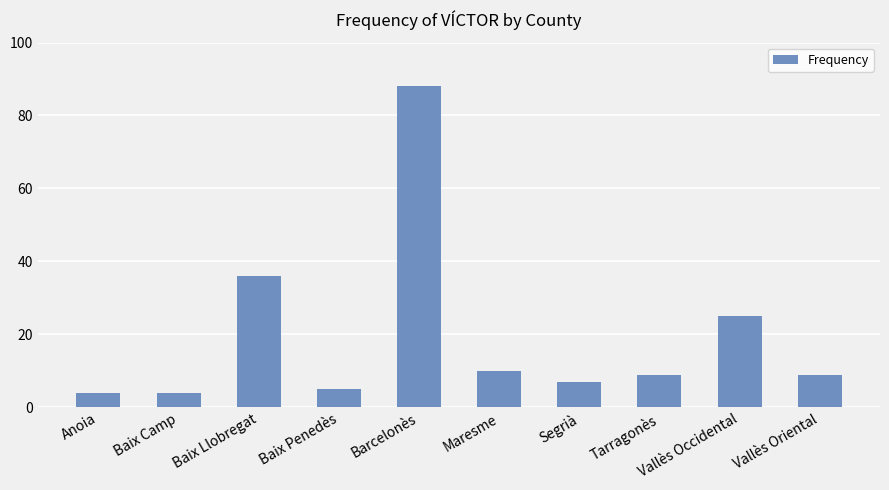

The value at Barcelonès is 88. True or false?

True